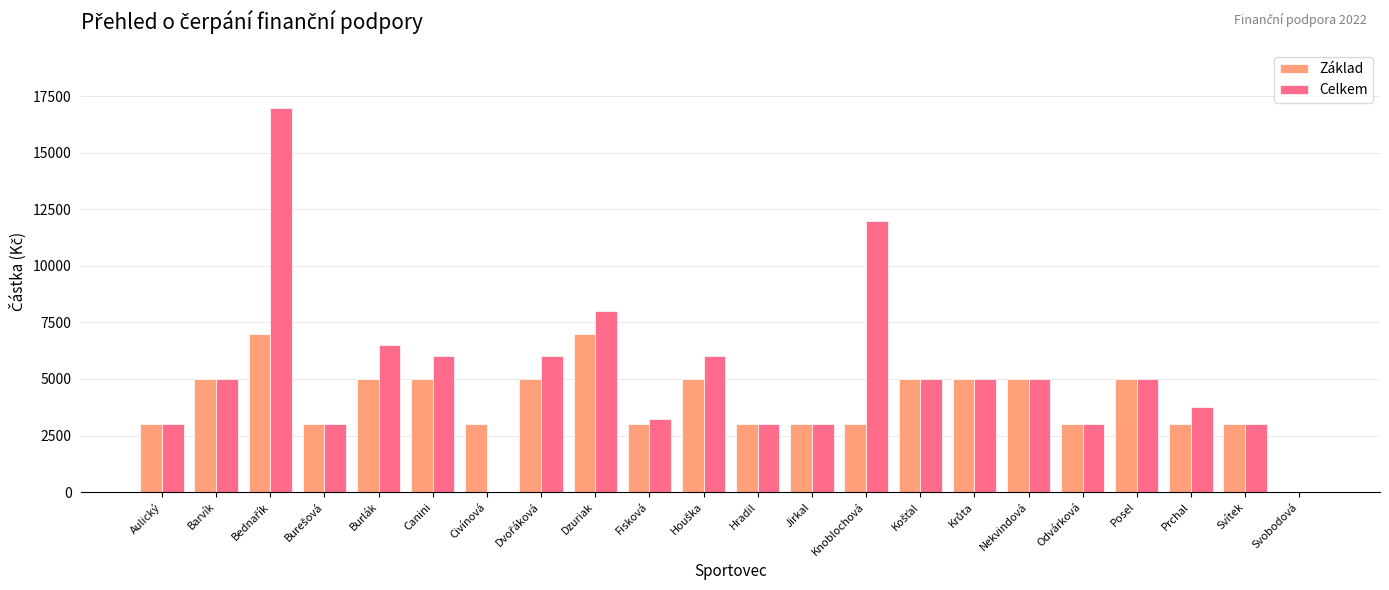

What is the total value across all series at Burlák?

11500